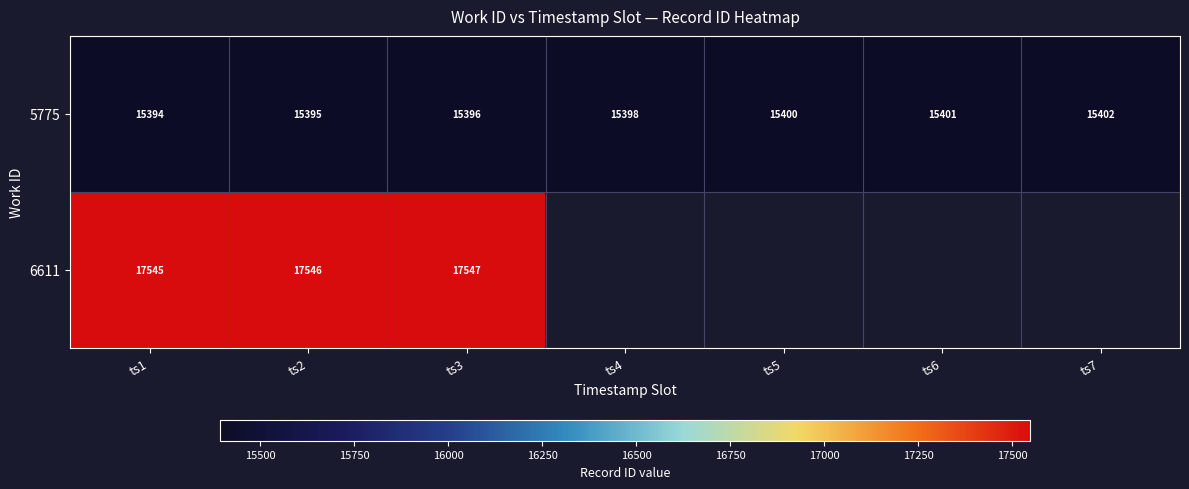

The value of 6611 at ts2 is 17546. True or false?

True